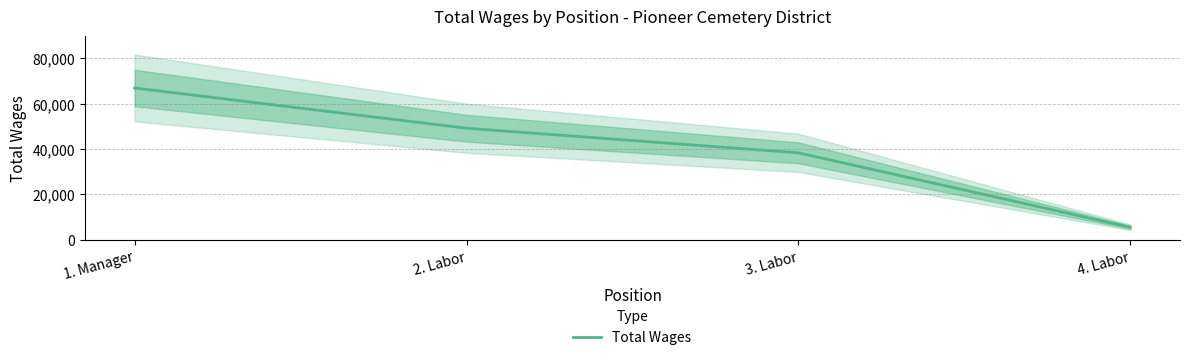

What value does the data have at 3. Labor, to the nearest 50?

38300